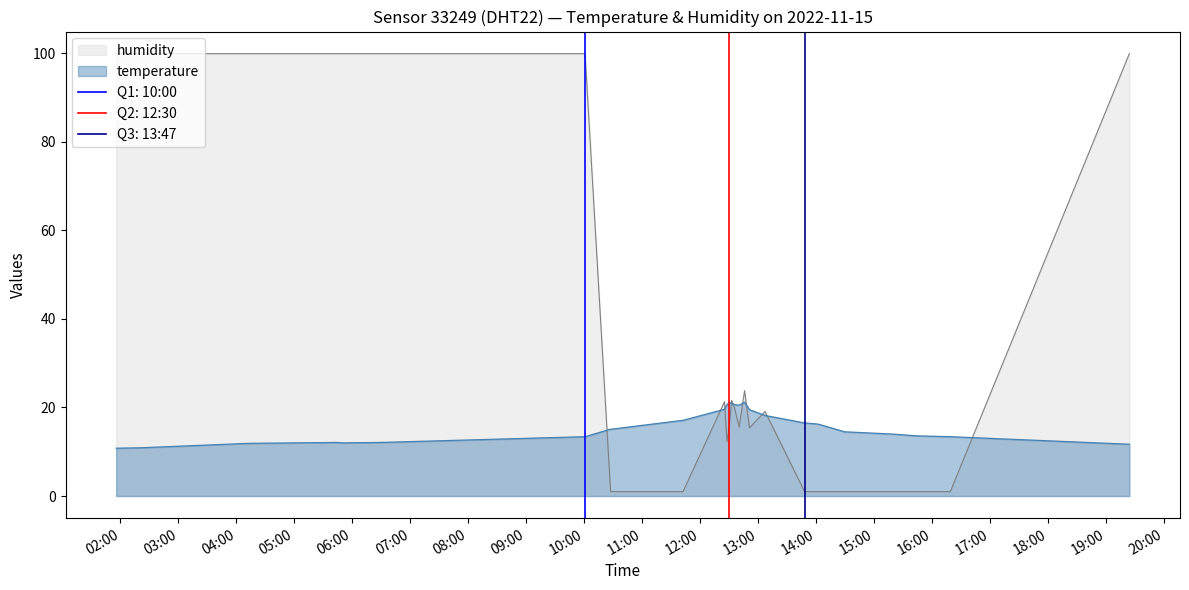

What are all the series names shown in the legend?

temperature, humidity